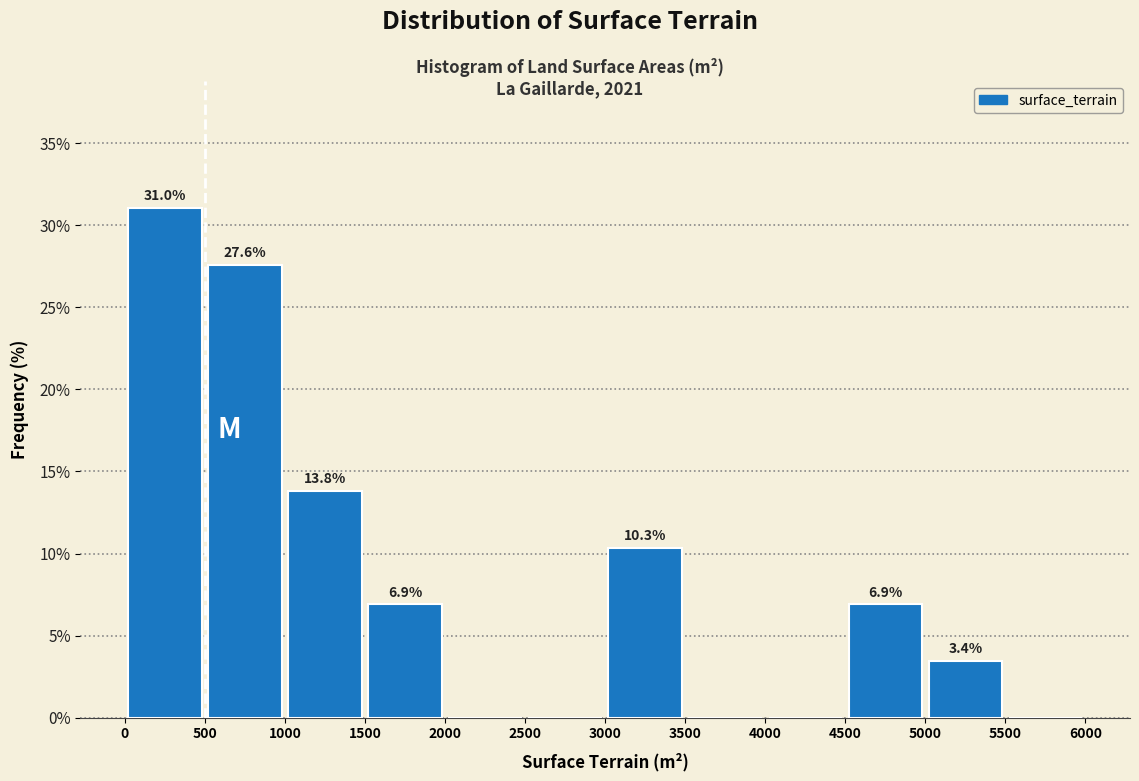

Which range on the x-axis has the tallest bar?

0 to 500